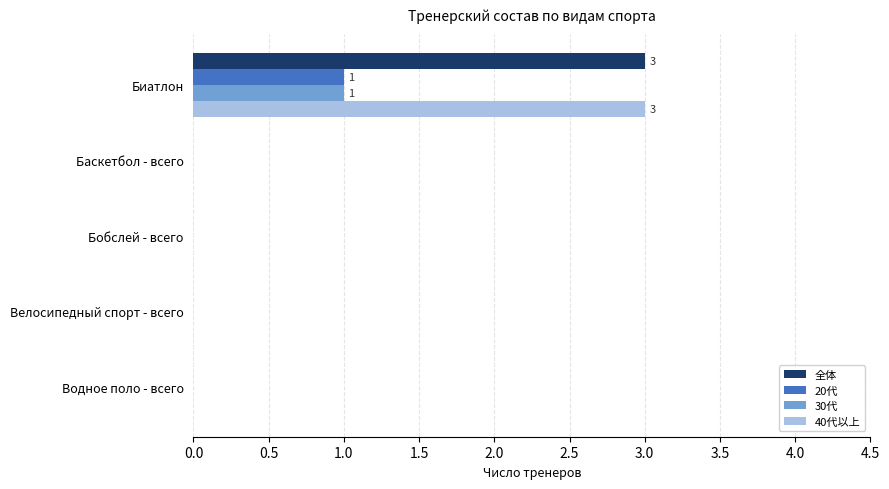

Is the value of 20代 at Биатлон greater than the value of 全体 at Велосипедный спорт - всего?

Yes